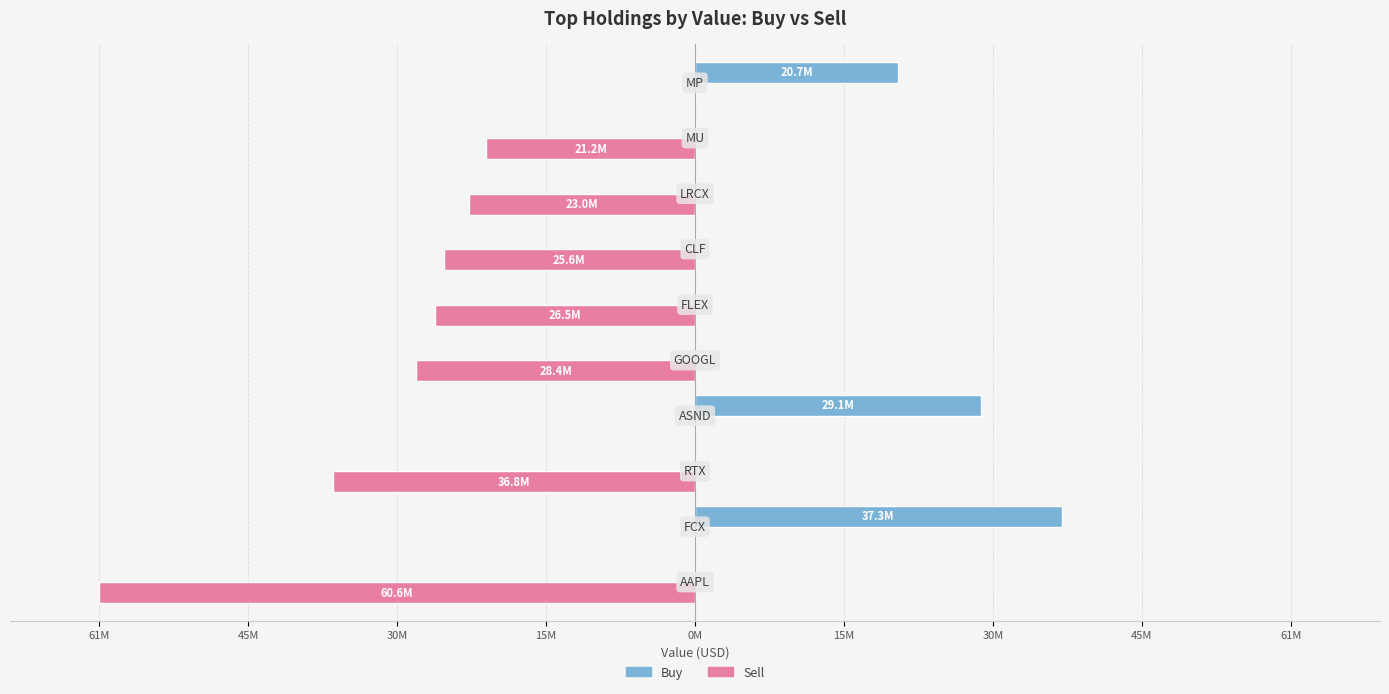

What are all the series names shown in the legend?

Buy, Sell